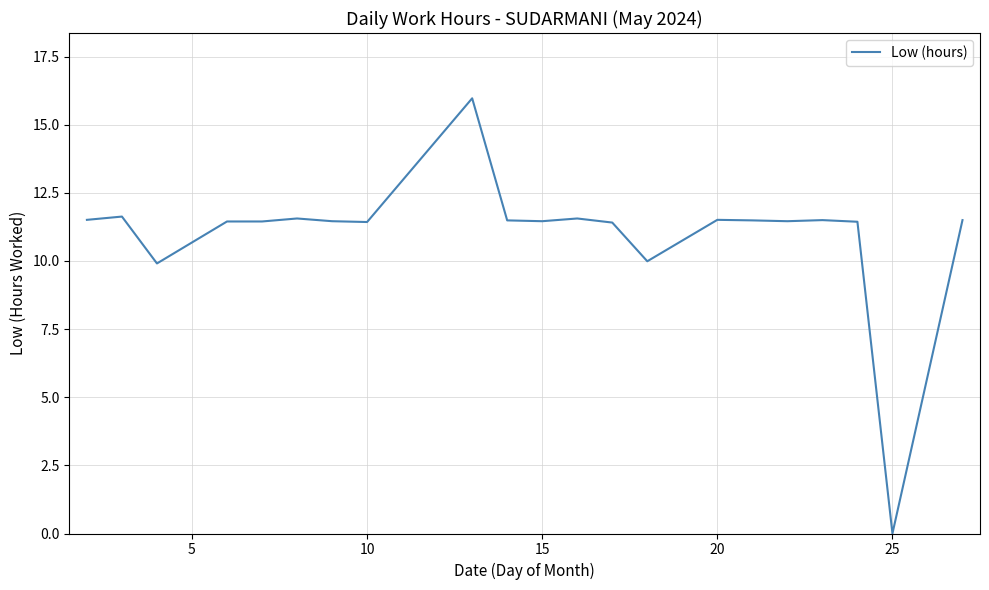

What is the greatest value displayed?

16.0